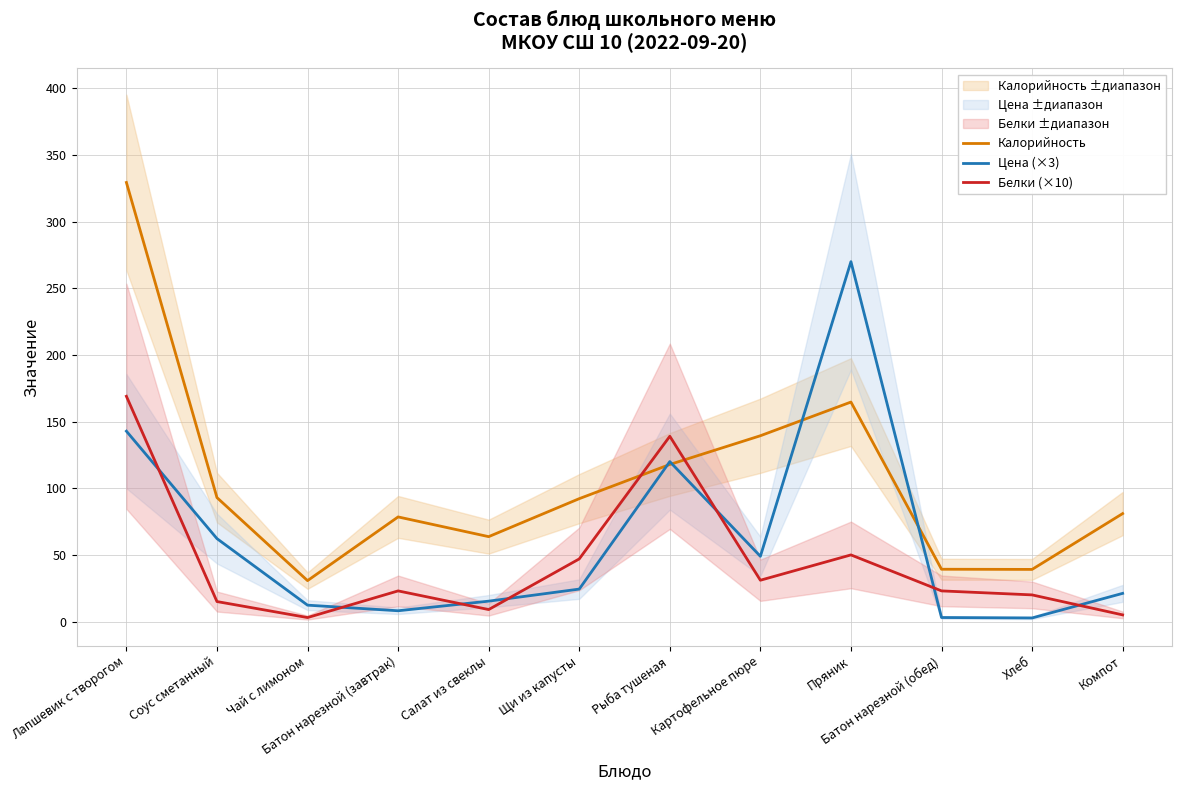

How many lines are shown in the chart?

3